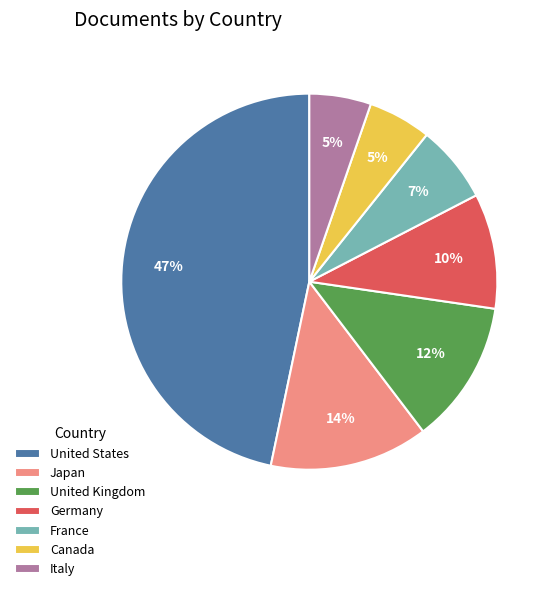

To the nearest percent, what portion does Japan represent?

14%